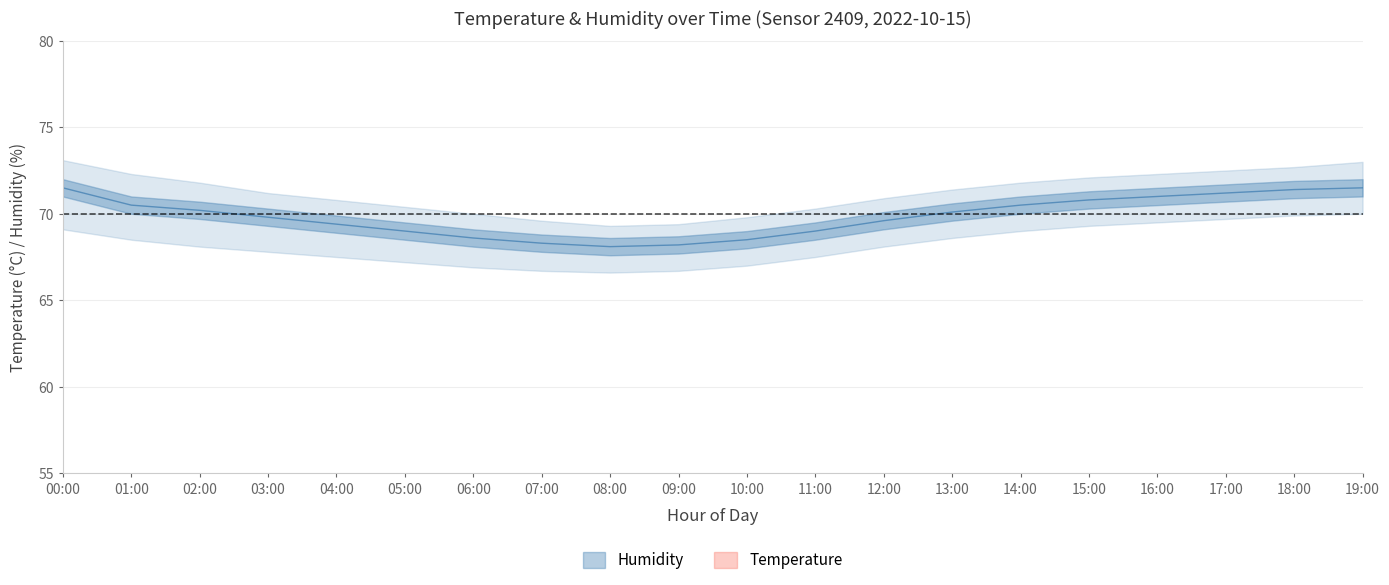

What is the difference between the maximum and second lowest values in the temperature_mid series?

0.7